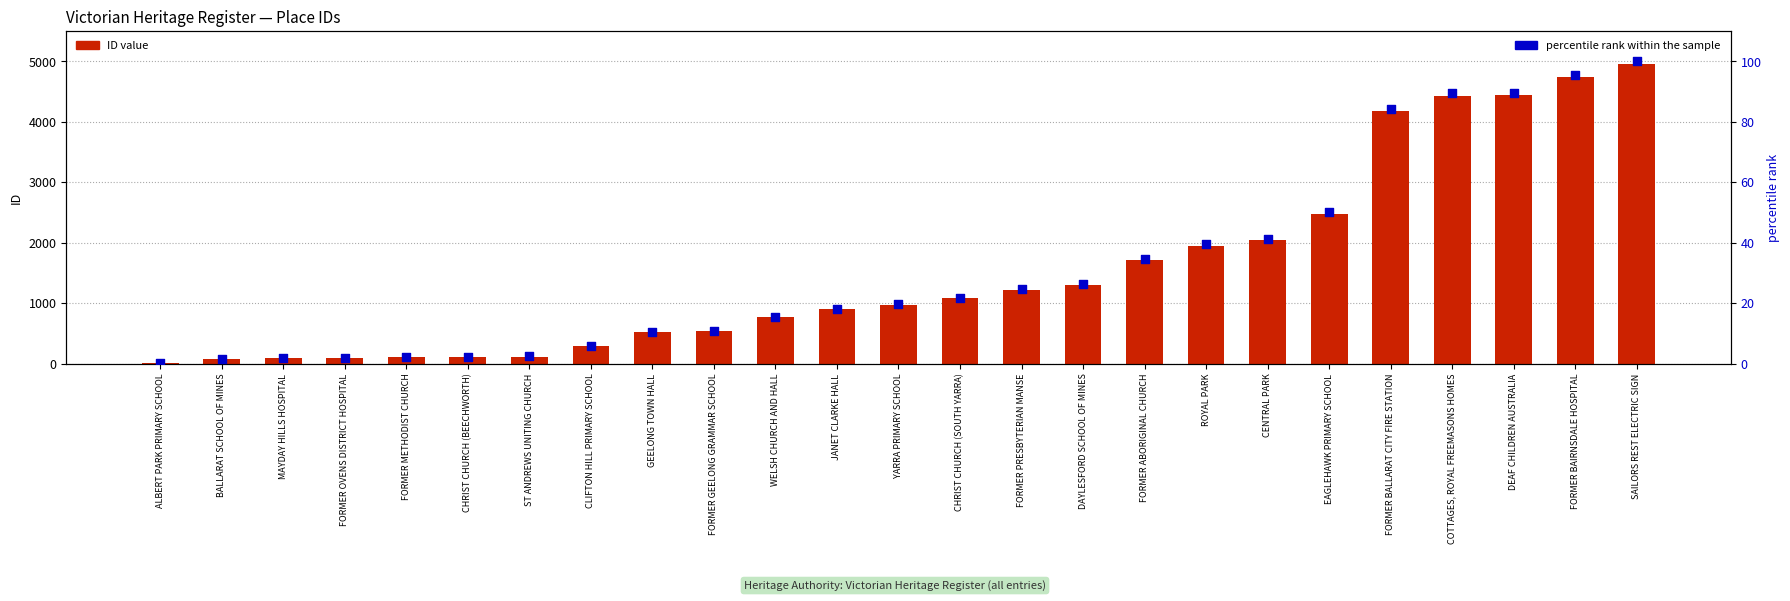

What is the total value across all series at CLIFTON HILL PRIMARY SCHOOL?

302.0